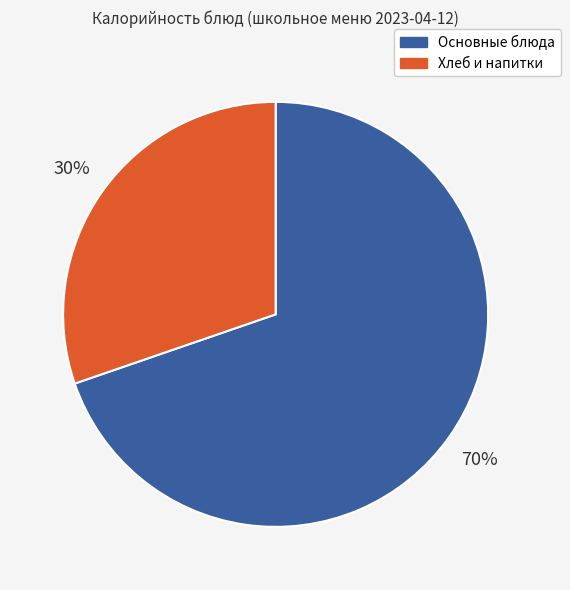

Count the number of slices in the pie.

2